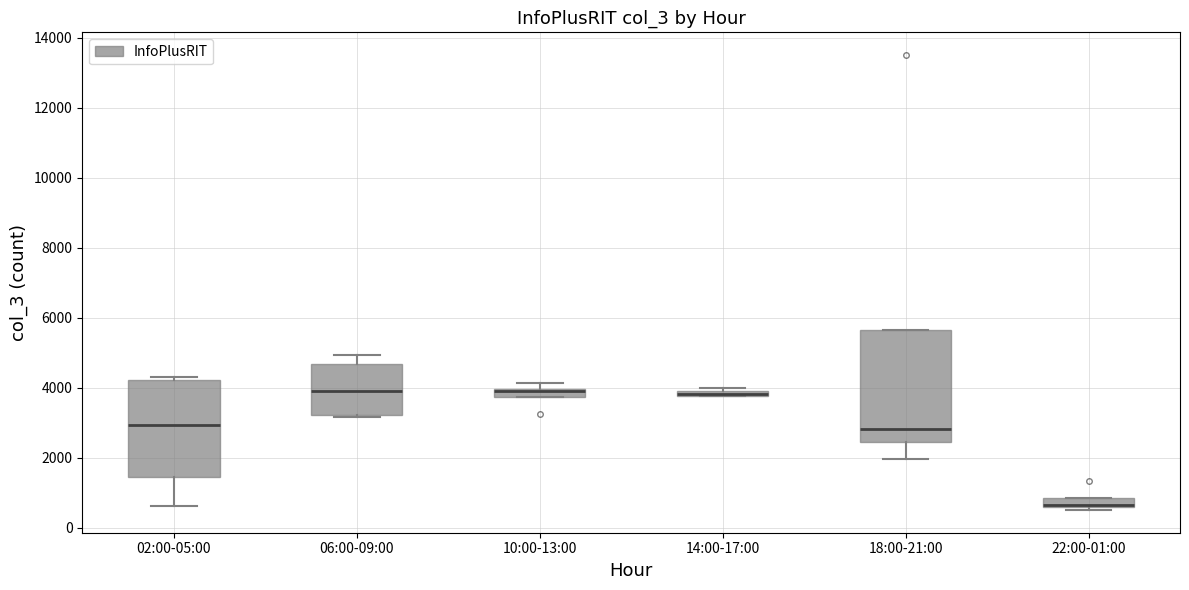

Where is the upper edge of the box for 06:00-09:00 on the y-axis? The values are not printed on the chart, so give them approximately, as read against the axis.

4600